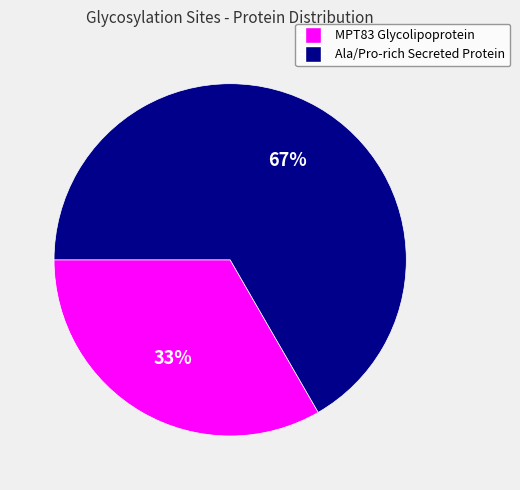

Is there a majority slice in this chart?

Yes